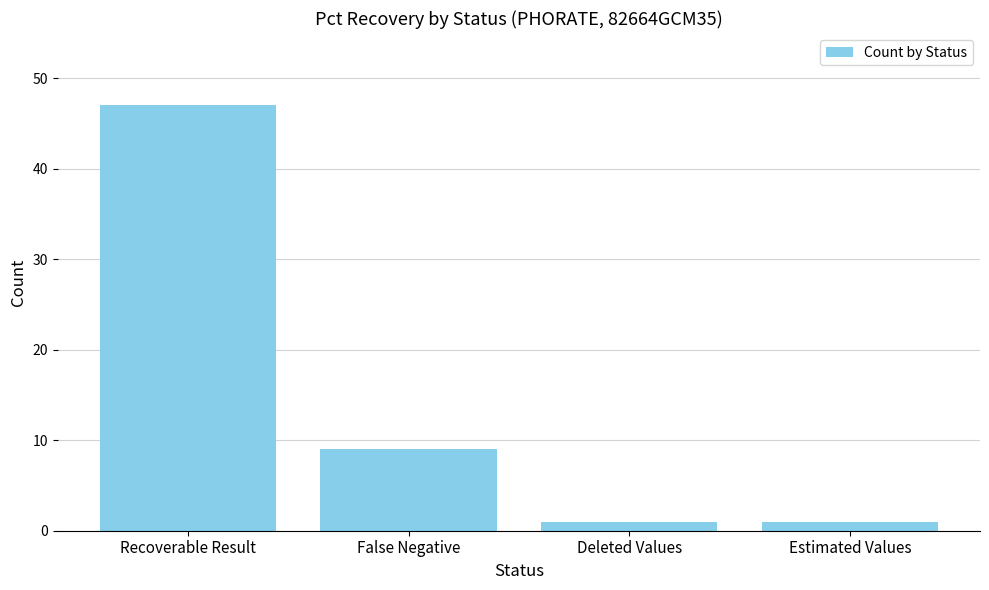

What value does the data have at Recoverable Result, to the nearest 10?

50